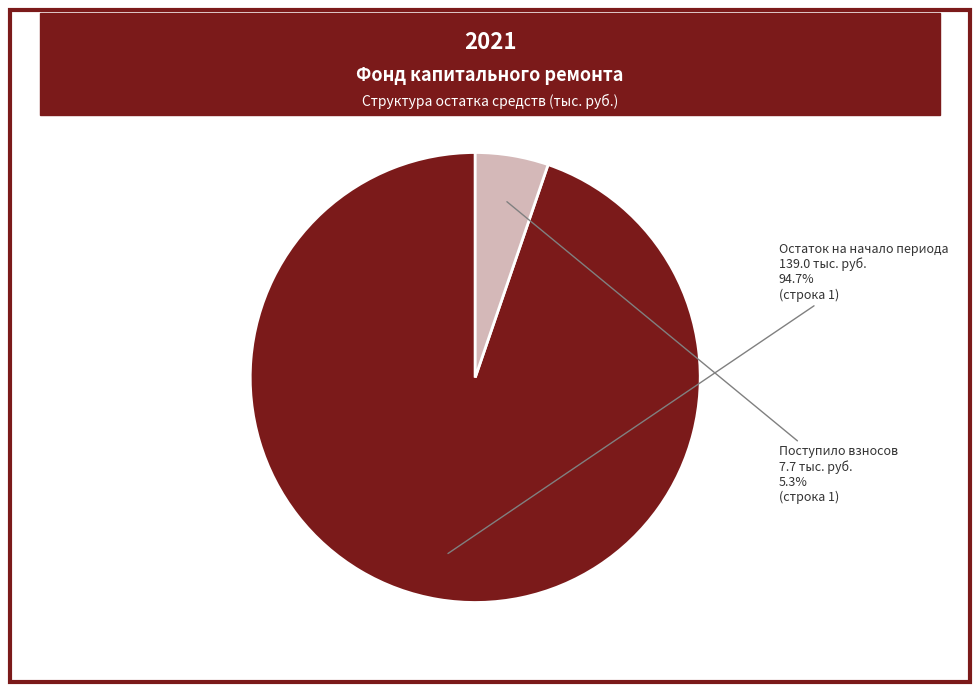

How many slices are in this pie chart?

2